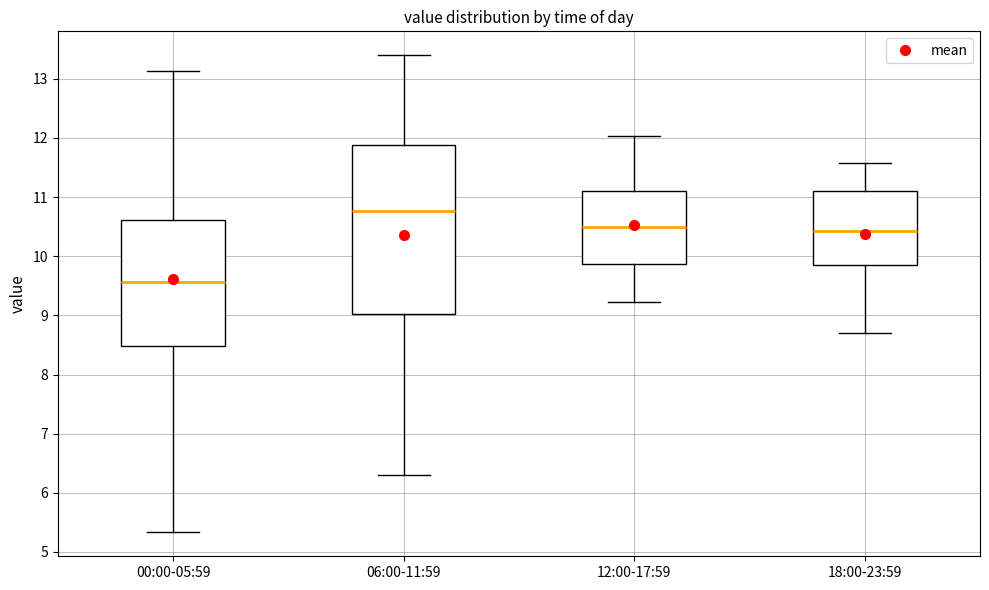

Which box has the lowest median line?

00:00-05:59